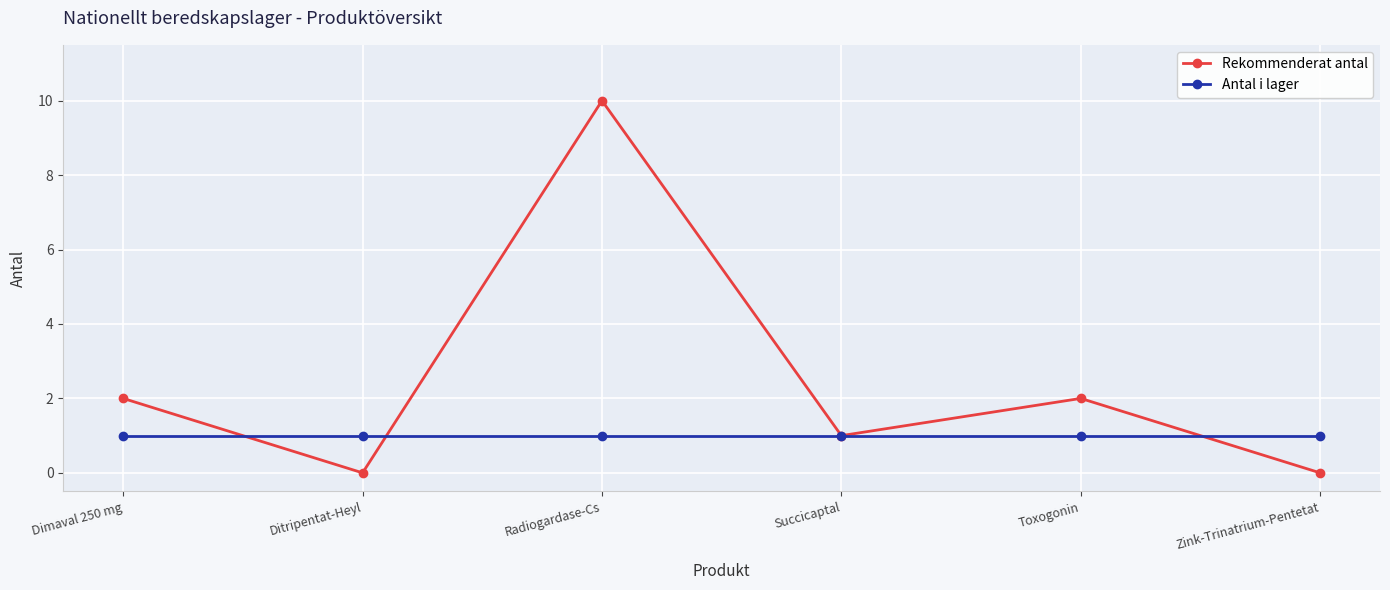

Which label corresponds to the largest value in the chart?

Radiogardase-Cs